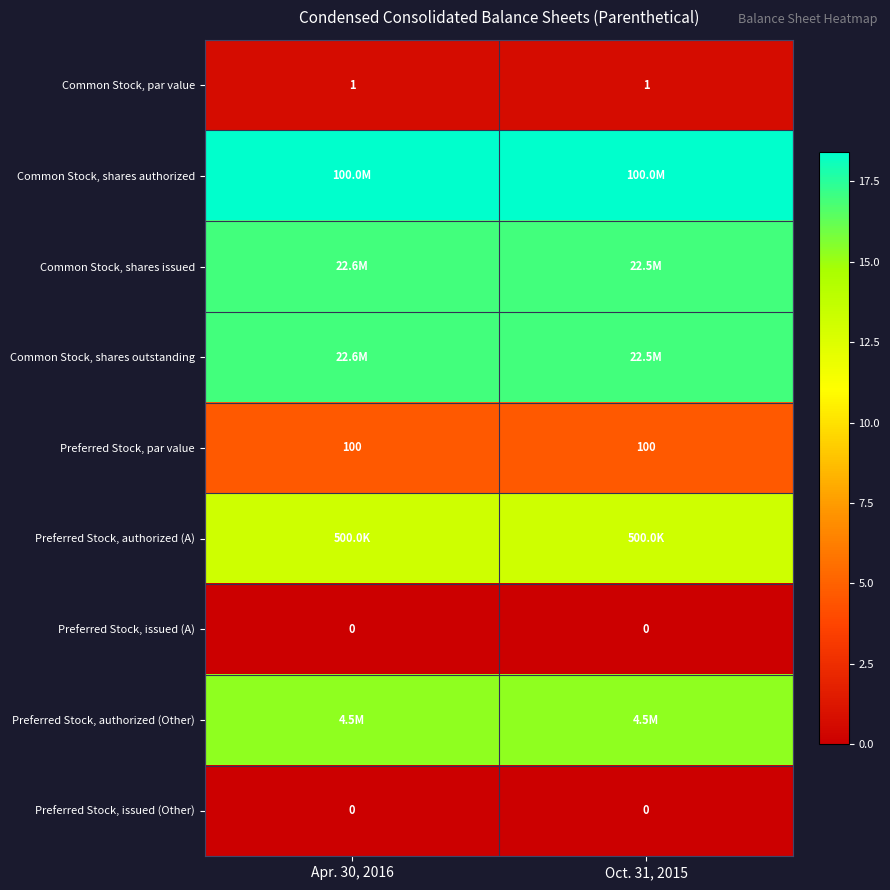

At how many categories does at least one series exceed 16?

2